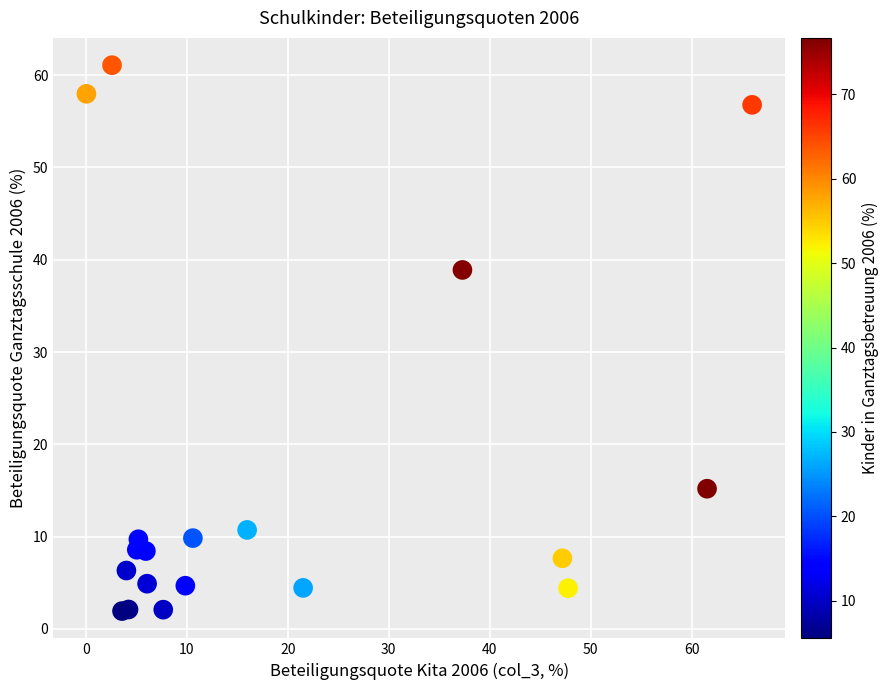

What Y value in the scatter plot is closest to 31?

38.9